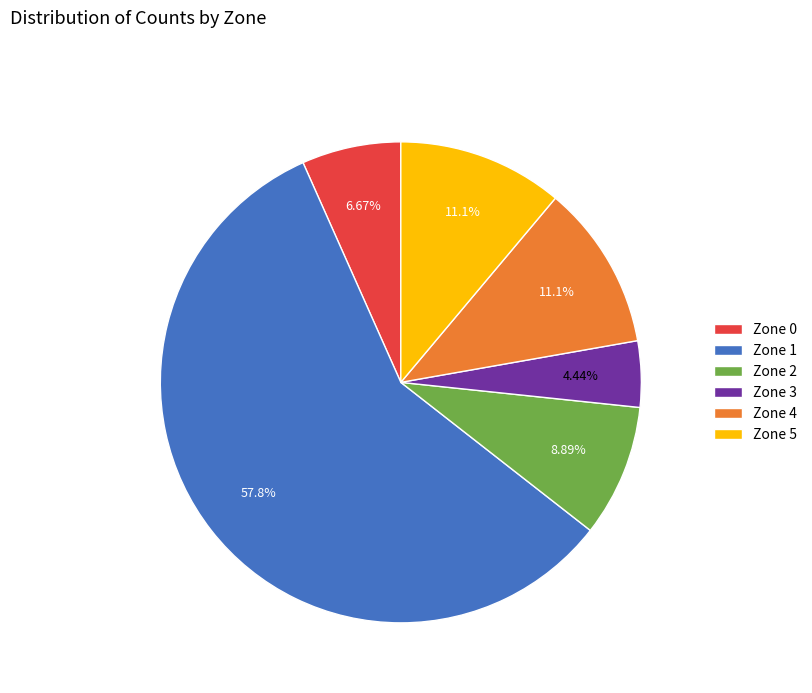

To the nearest percent, what is the difference between the Zone 2 and Zone 4 slice percentages?

2%